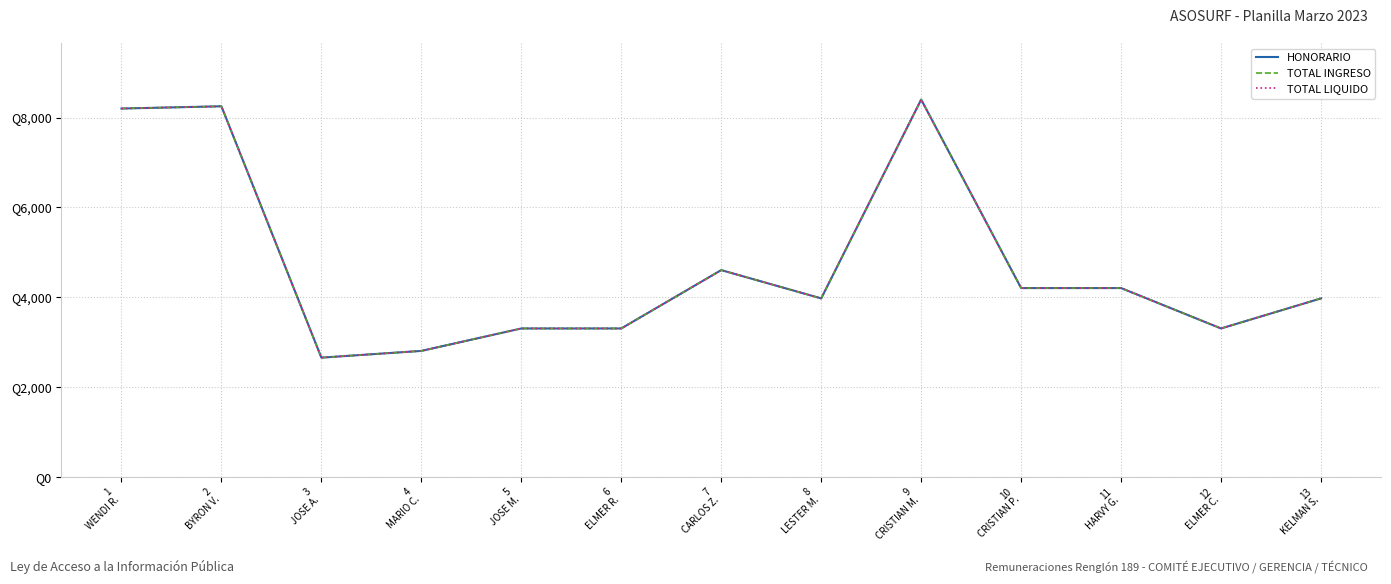

True or false: TOTAL INGRESO and TOTAL LIQUIDO intersect in this chart.

False